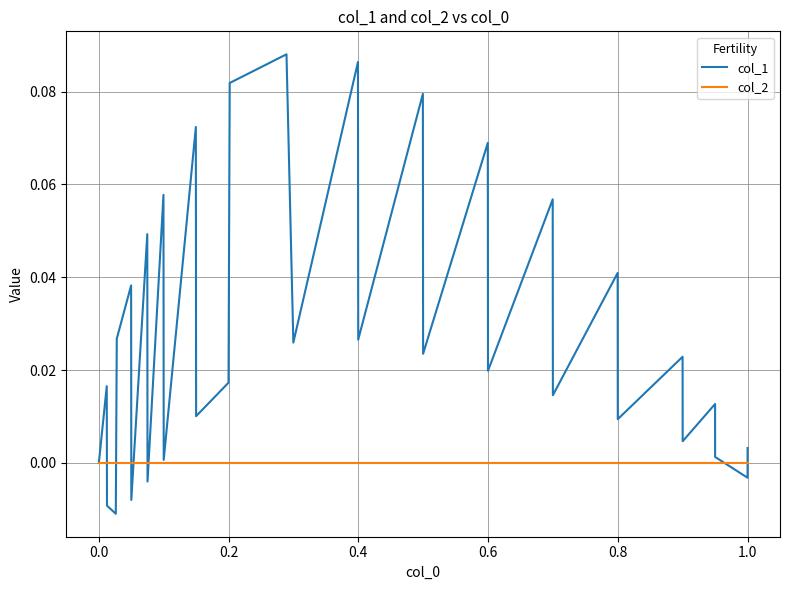

How many interior local valleys does the col_1 series have?

13